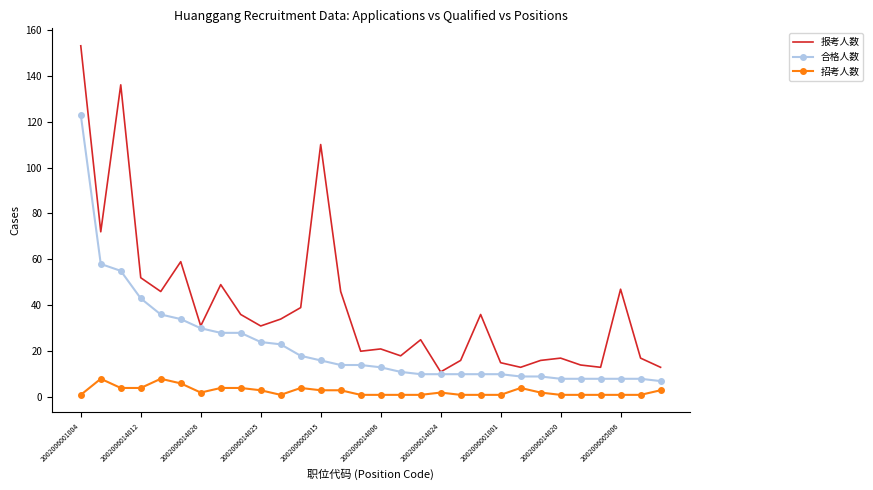

List the series in order of their peak value, lowest first.

招考人数, 合格人数, 报考人数